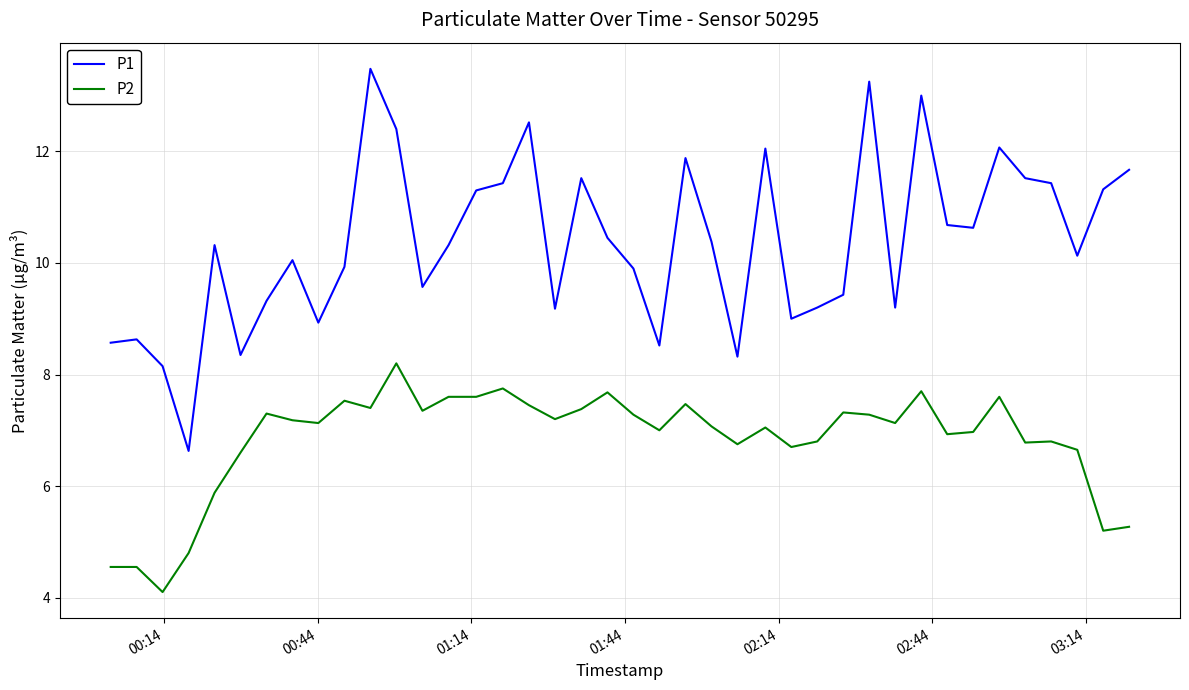

Which series has the largest range (max minus min)?

P1